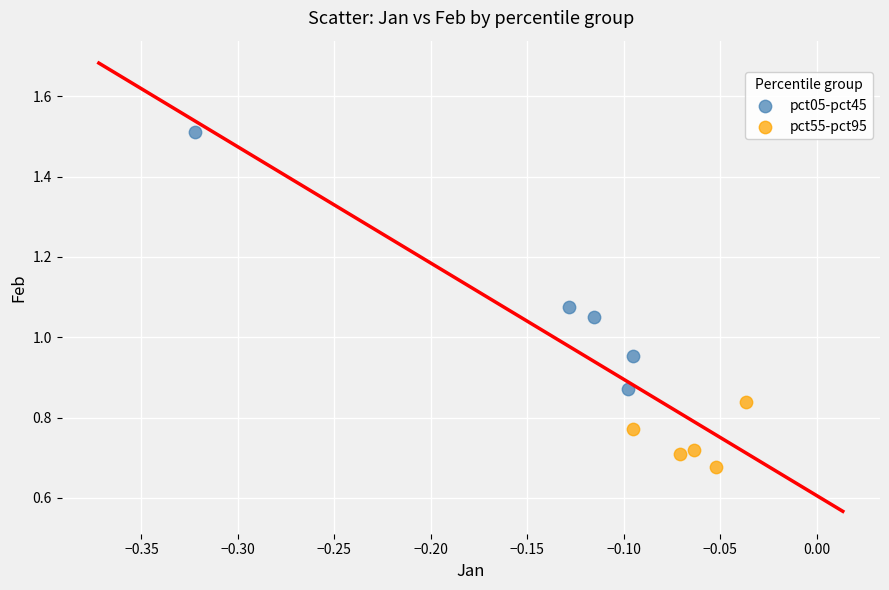

Which series has the widest spread of Y values?

pct05-pct45